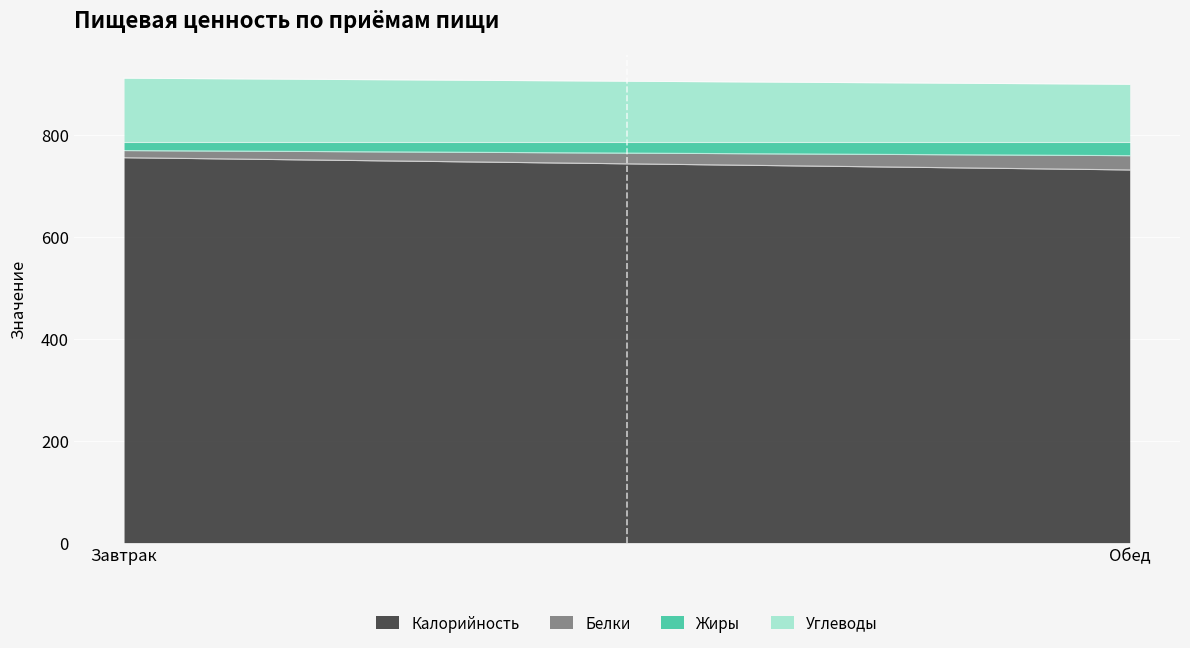

Which series has the largest range (max minus min)?

Калорийность